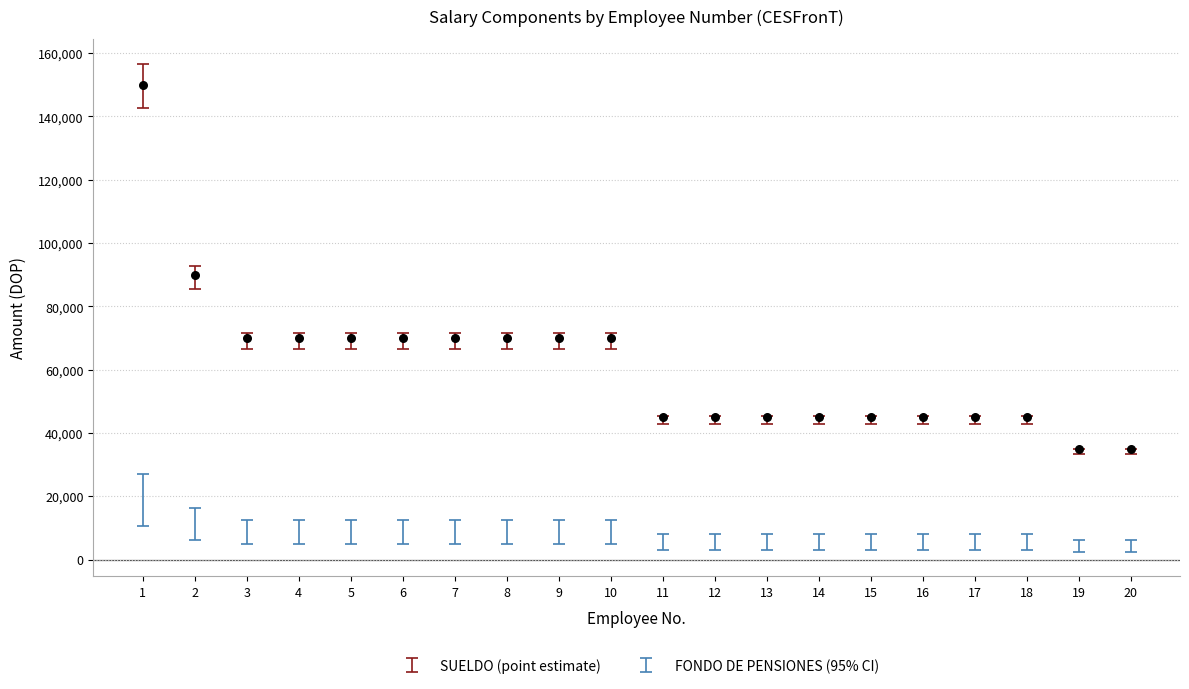

What Y value in the scatter plot is closest to 92500?

90000